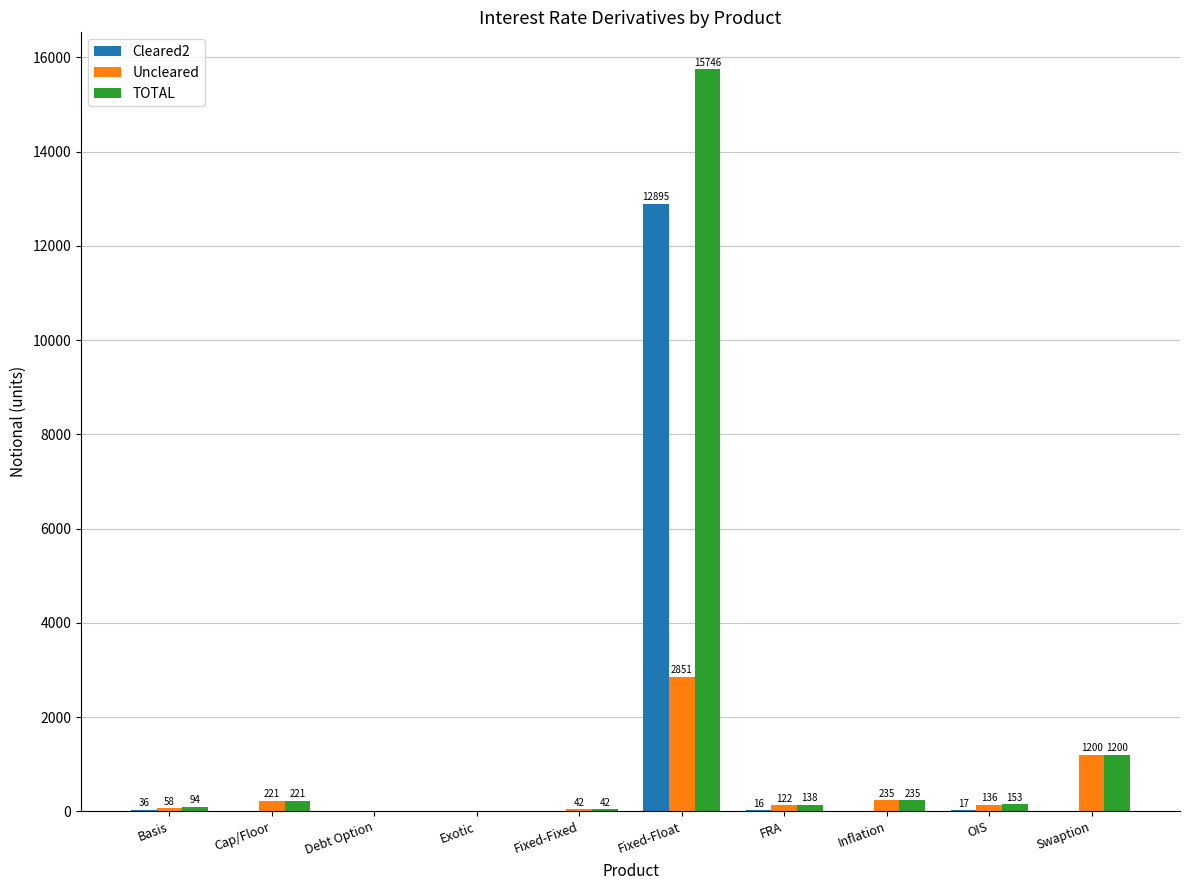

What is the highest value of the TOTAL series?

15746